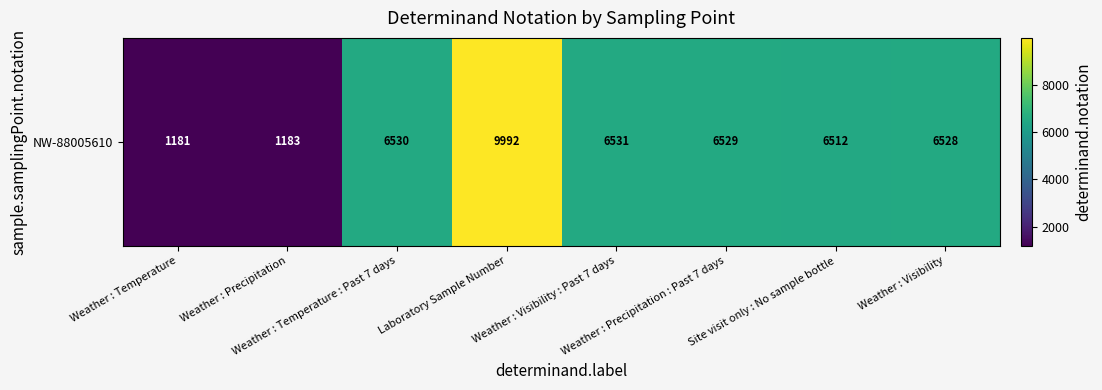

Which category has the highest value across all series?

Laboratory Sample Number